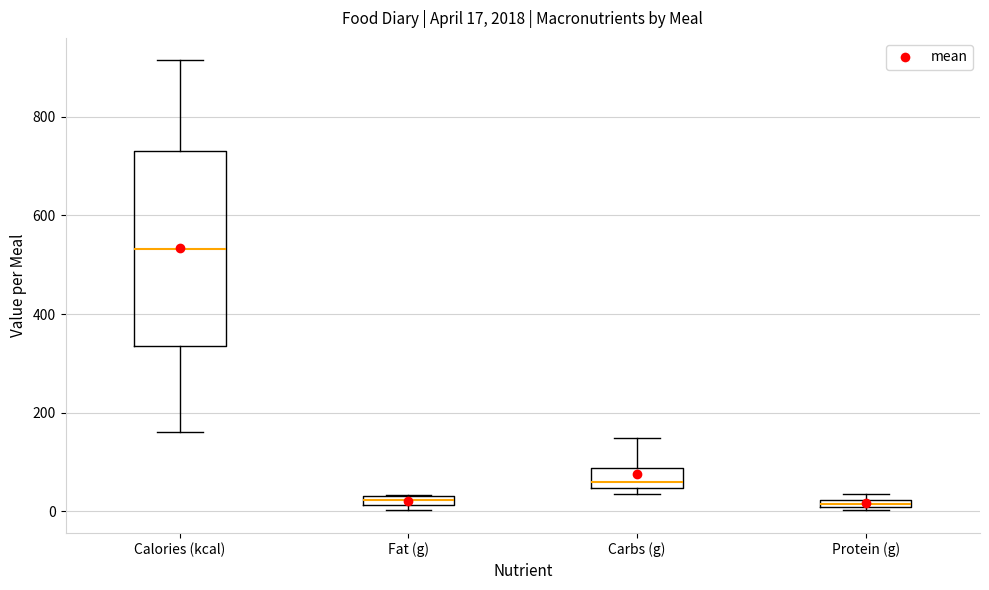

Which box is the tallest, from its lower edge to its upper edge?

Calories (kcal)